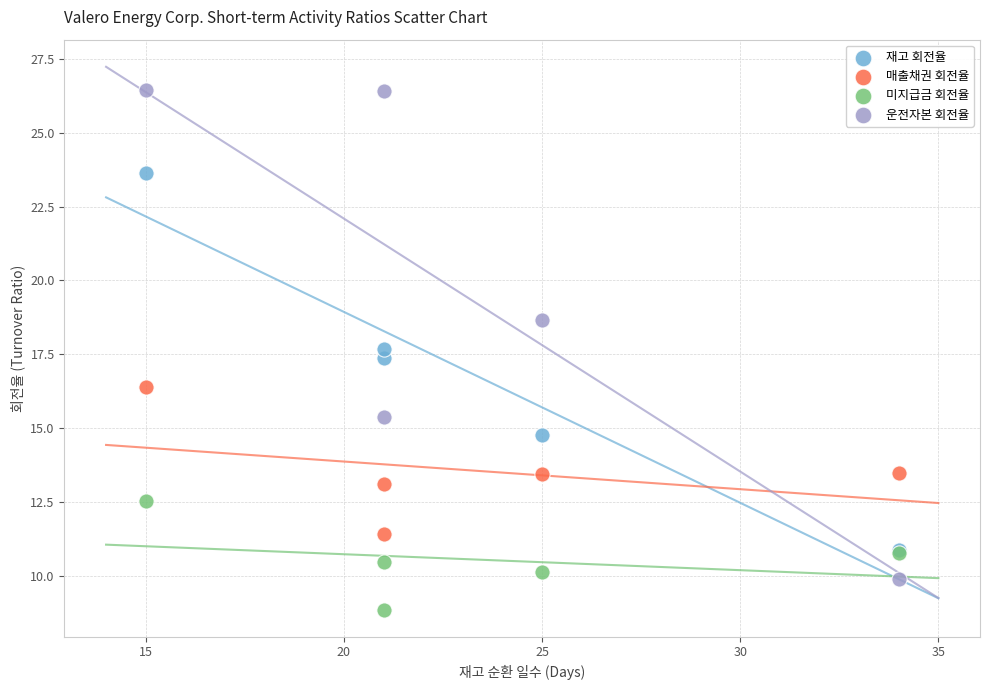

Which series contains the lowest Y value?

미지급금 회전율